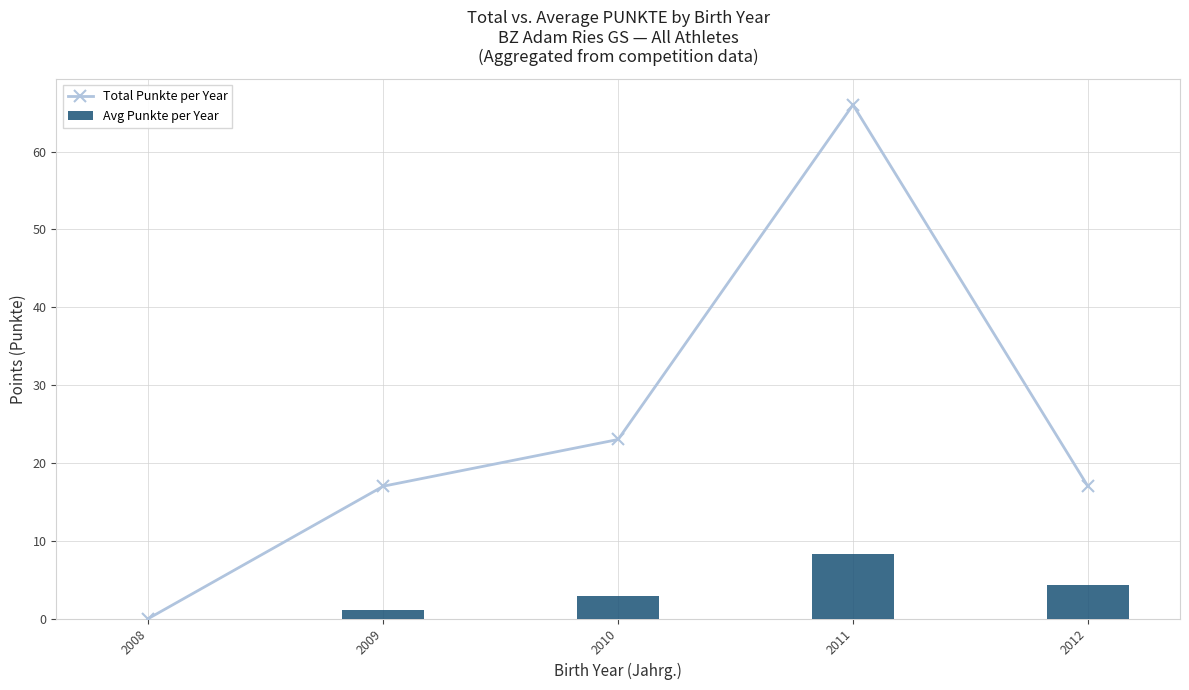

Reading left to right, extract all data points from this chart.

Total Punkte per Year: 2008=0.0	2009=17.0	2010=23.0	2011=66.0	2012=17.0
Avg Punkte per Year: 2008=0.0	2009=1.1	2010=2.9	2011=8.2	2012=4.2